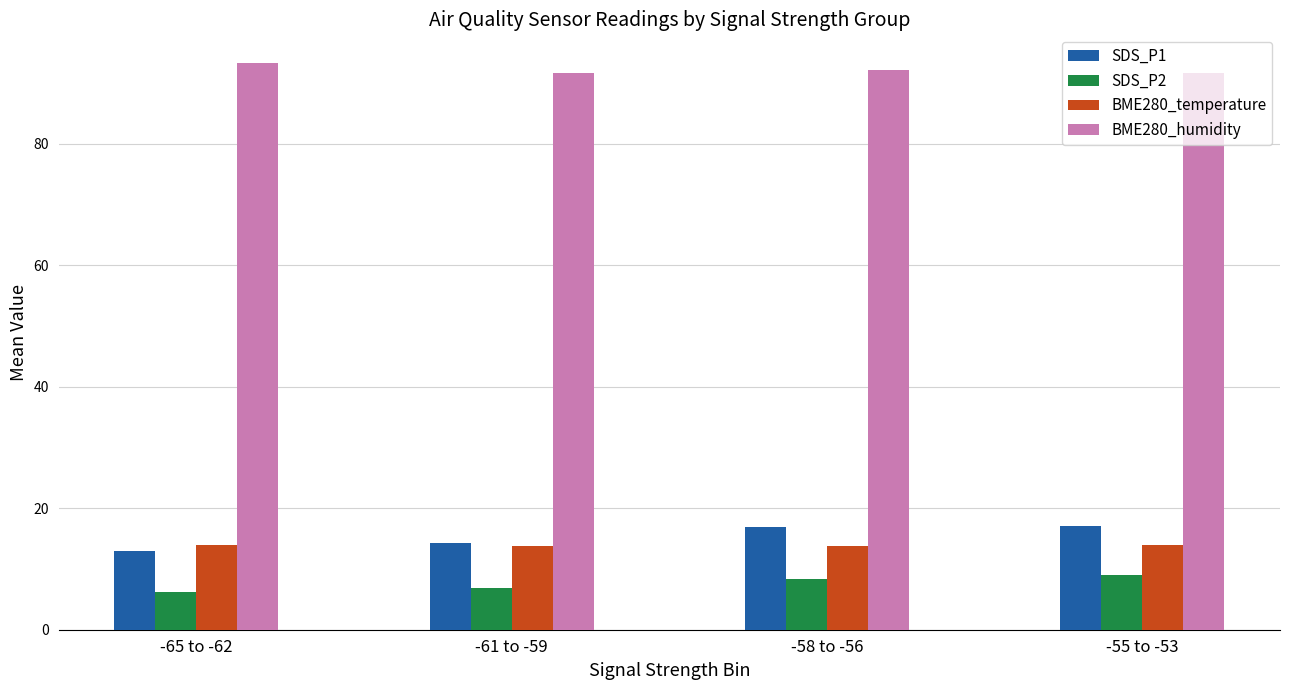

At how many categories does at least one series exceed 83?

4